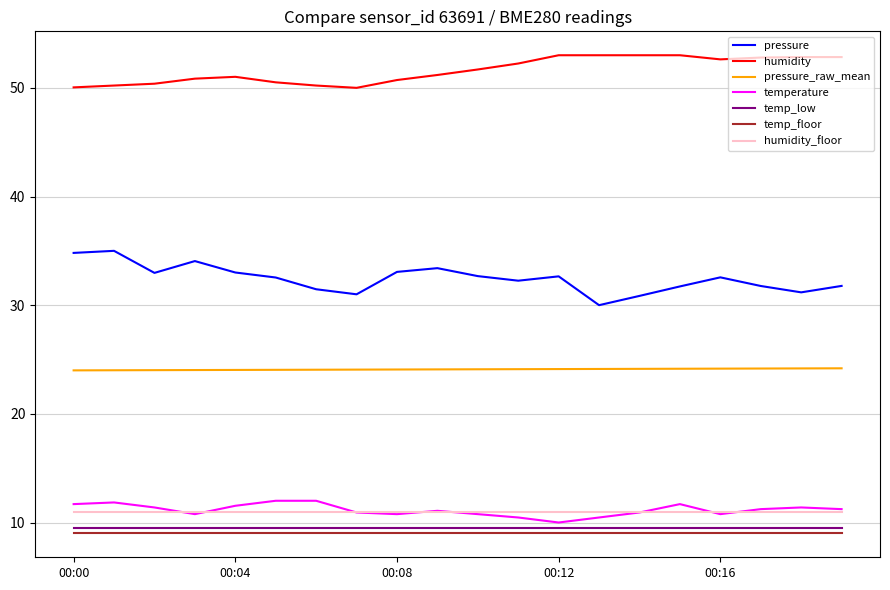

What are all the series names shown in the legend?

pressure, humidity, pressure_raw_mean, temperature, temp_low, temp_floor, humidity_floor